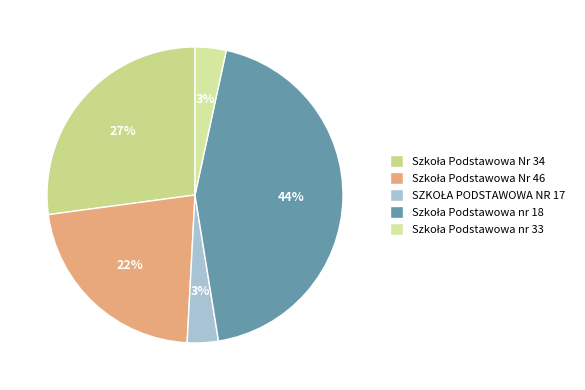

To the nearest percent, what is the difference between the Szkoła Podstawowa Nr 46 and Szkoła Podstawowa nr 33 slice percentages?

19%